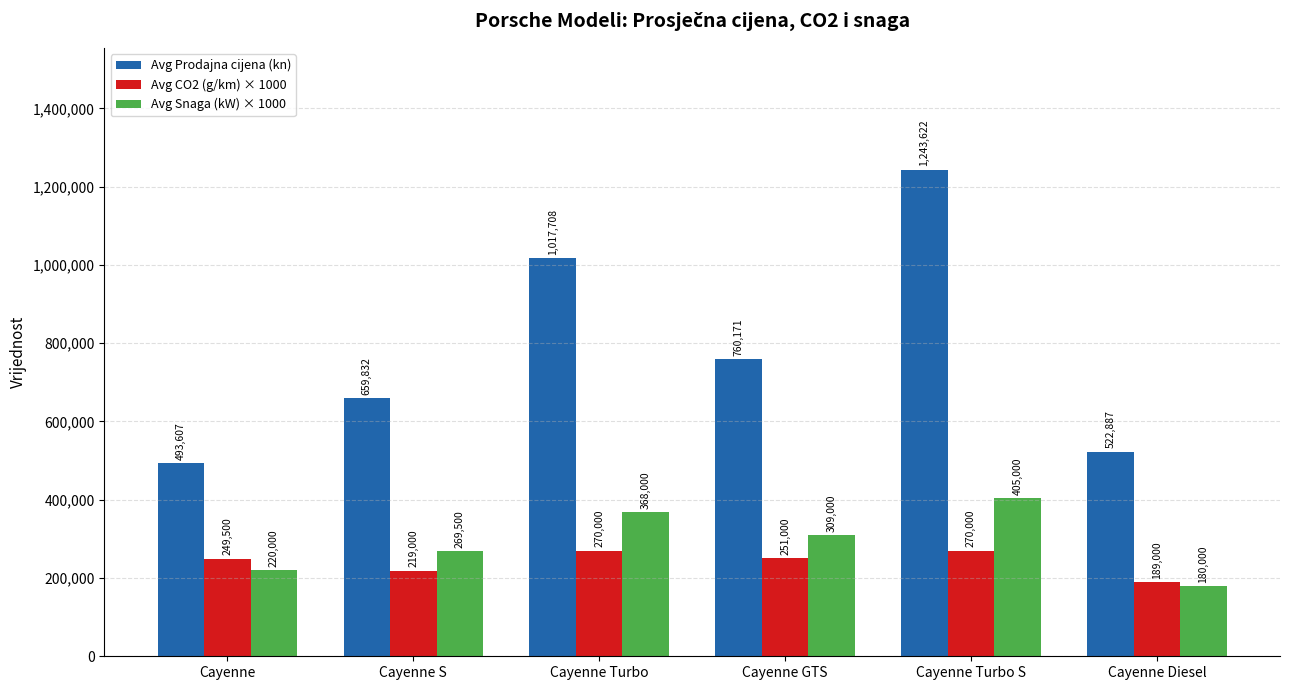

Which series has the widest spread of values?

Avg Prodajna cijena (kn)